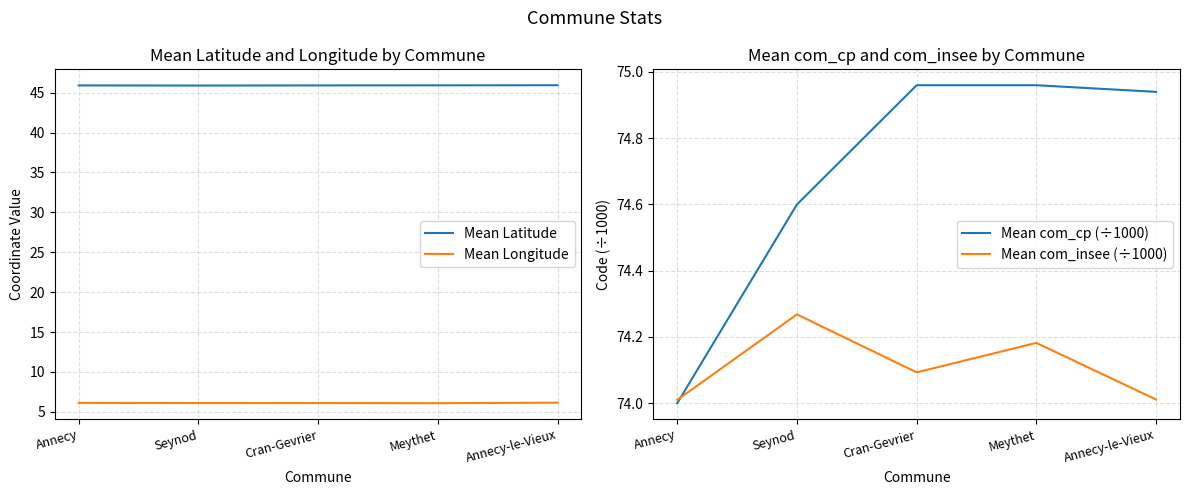

True or false: Mean com_cp (÷1000) and Mean Latitude intersect in this chart.

False